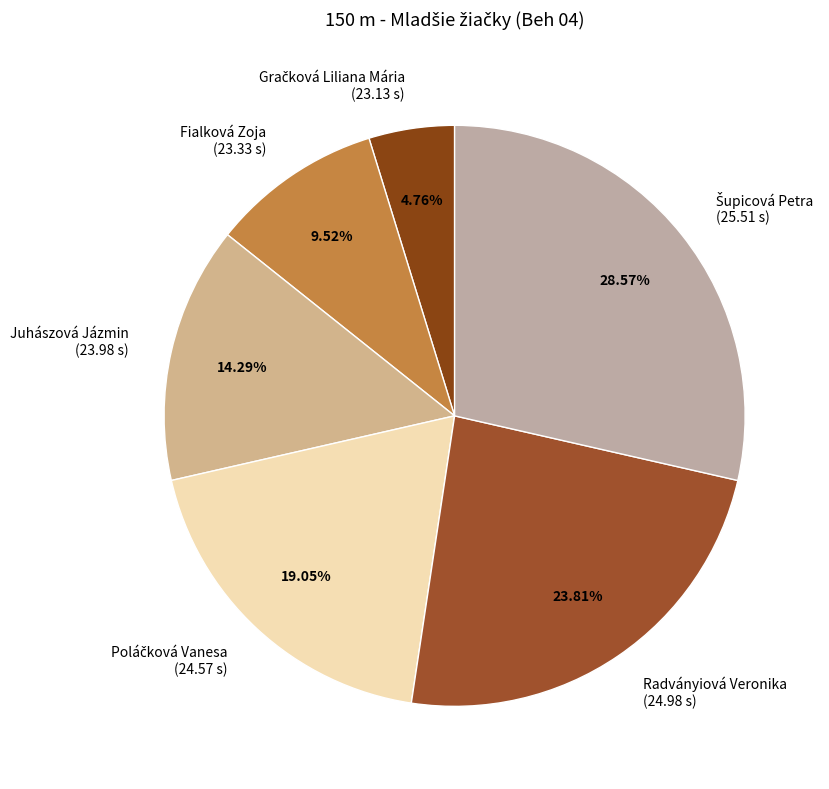

Approximately how many times larger is the value at Juhászová Jázmin (23.98 s) compared to Fialková Zoja (23.33 s)?

1.5